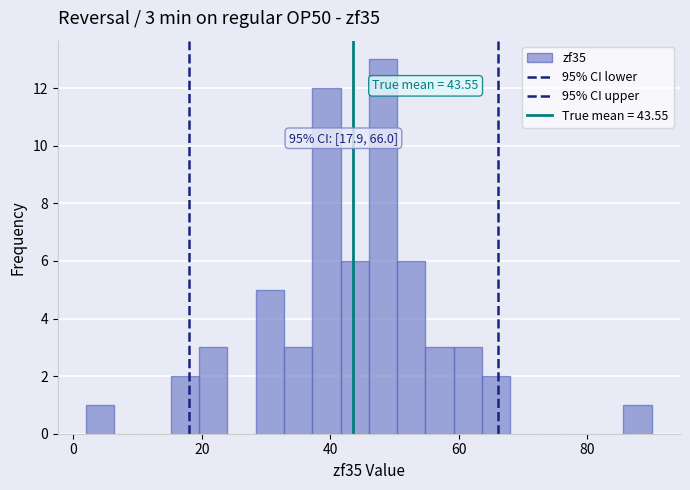

Around what value on the x-axis is the tallest bar? Give the approximate position of its centre, as read against the axis.

48